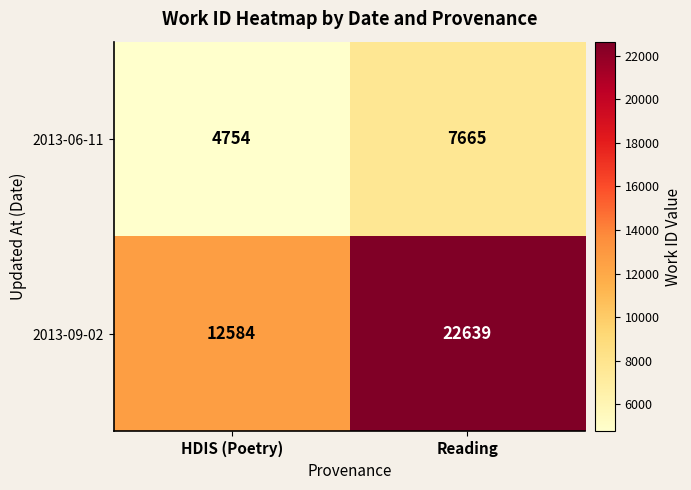

Rank the series at HDIS (Poetry) from lowest to highest value.

2013-06-11, 2013-09-02